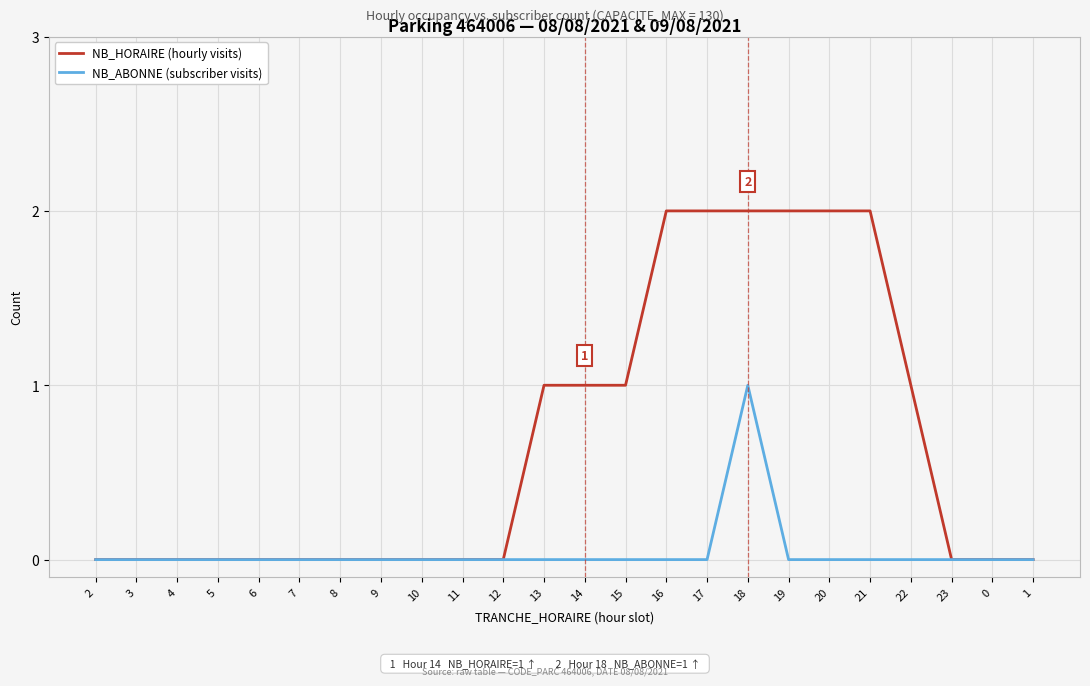

Does the chart have visible grid lines?

Yes